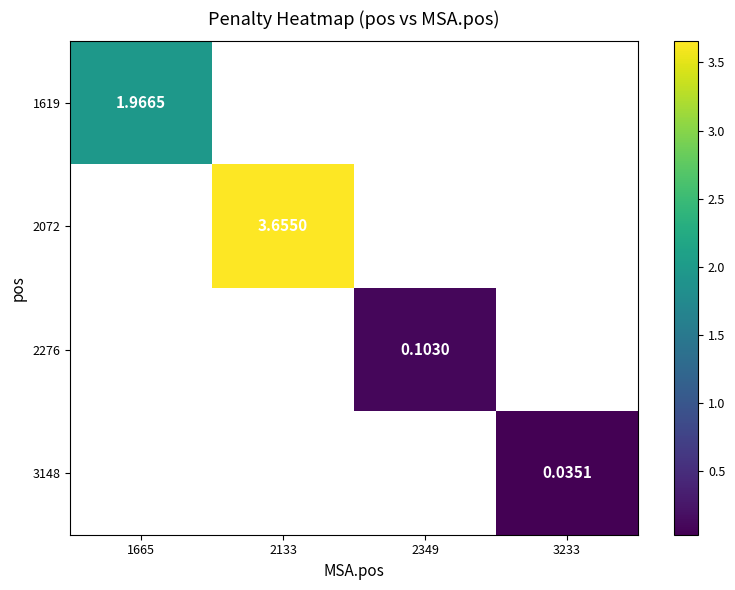

How many data points does each series have?

4